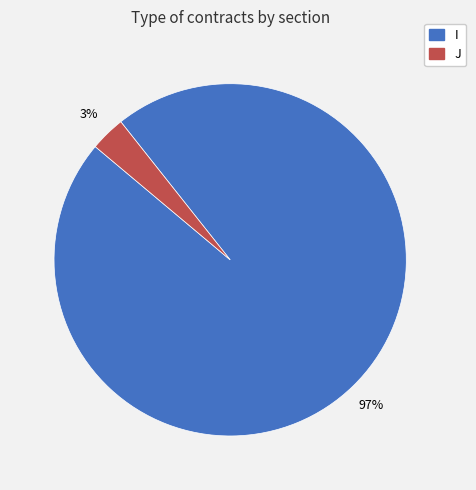

Is the sum of J and I greater than half?

Yes